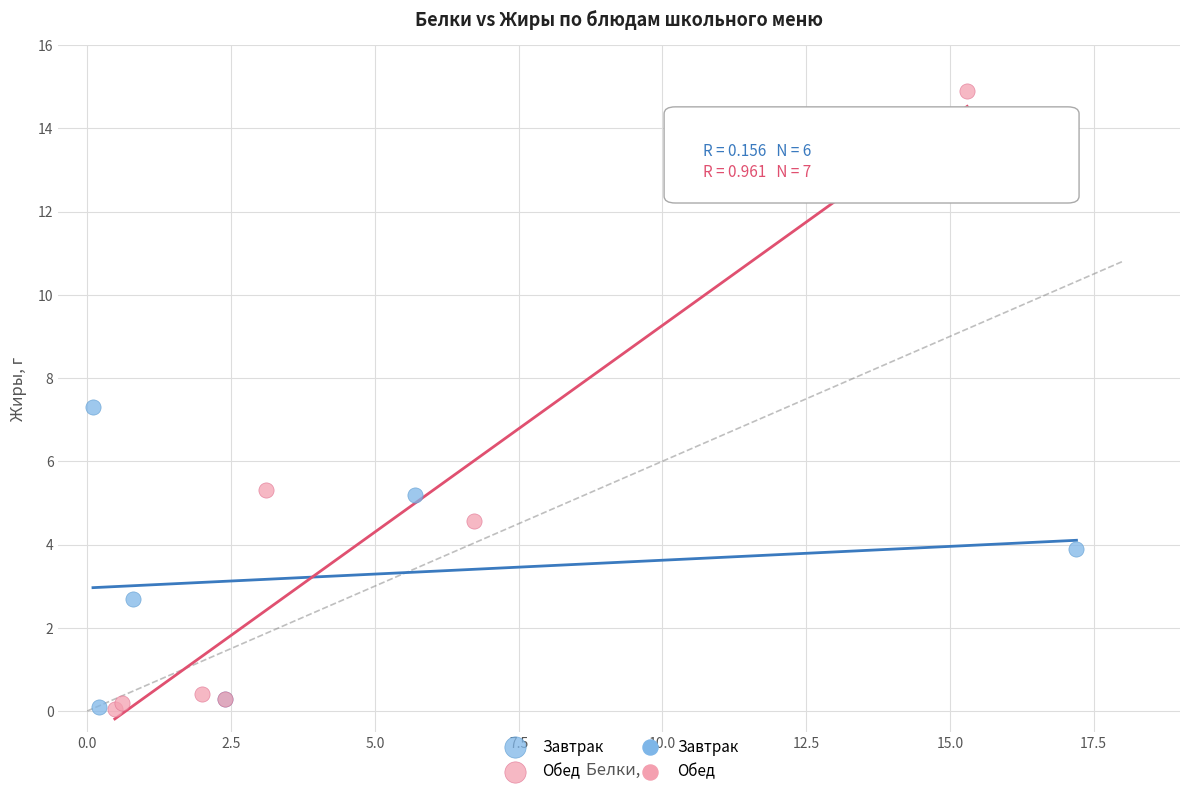

Which series has the widest spread of Y values?

Обед